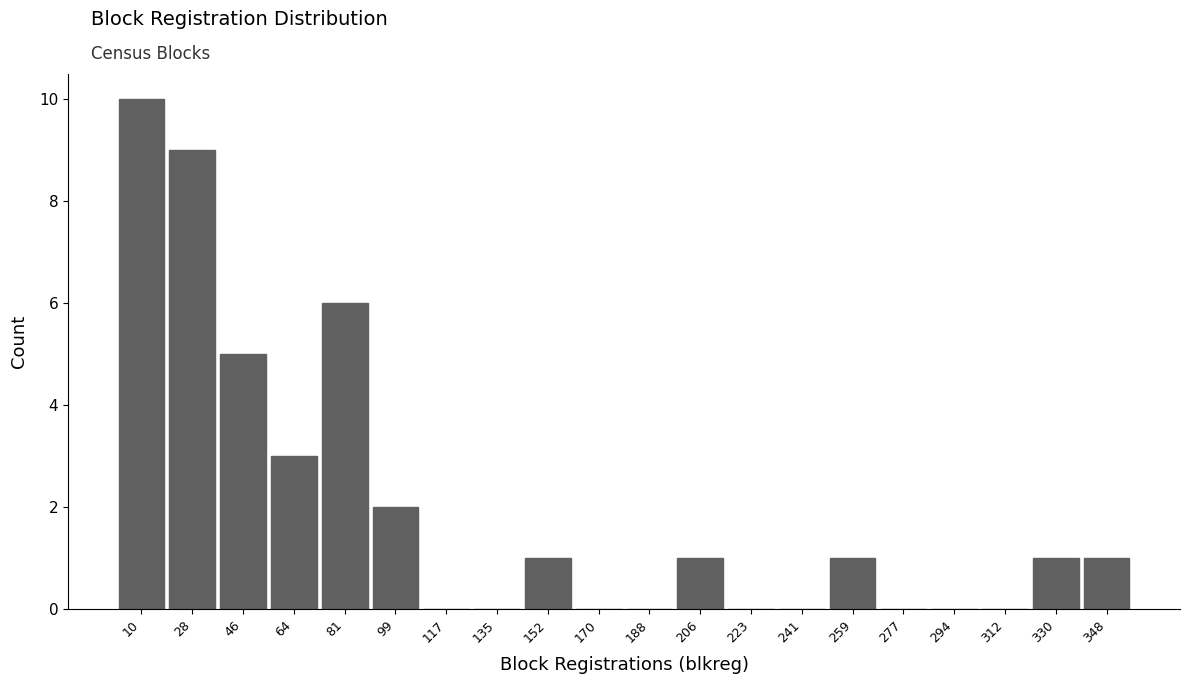

Which range on the x-axis has the tallest bar?

2 to 20